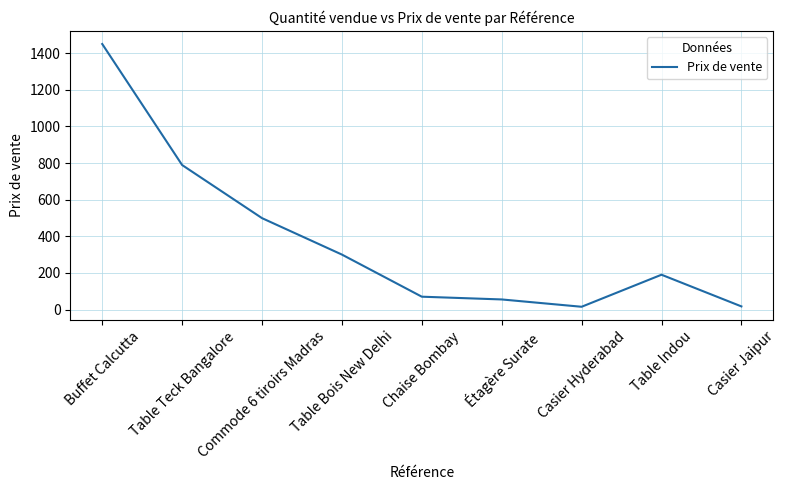

Which has a higher value, Table Bois New Delhi or Table Teck Bangalore?

Table Teck Bangalore